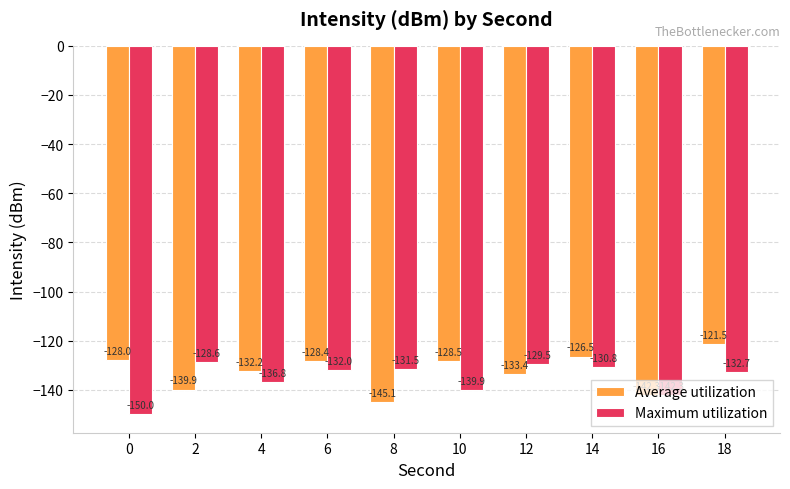

What is the sum of all Maximum utilization values?

-1354.1